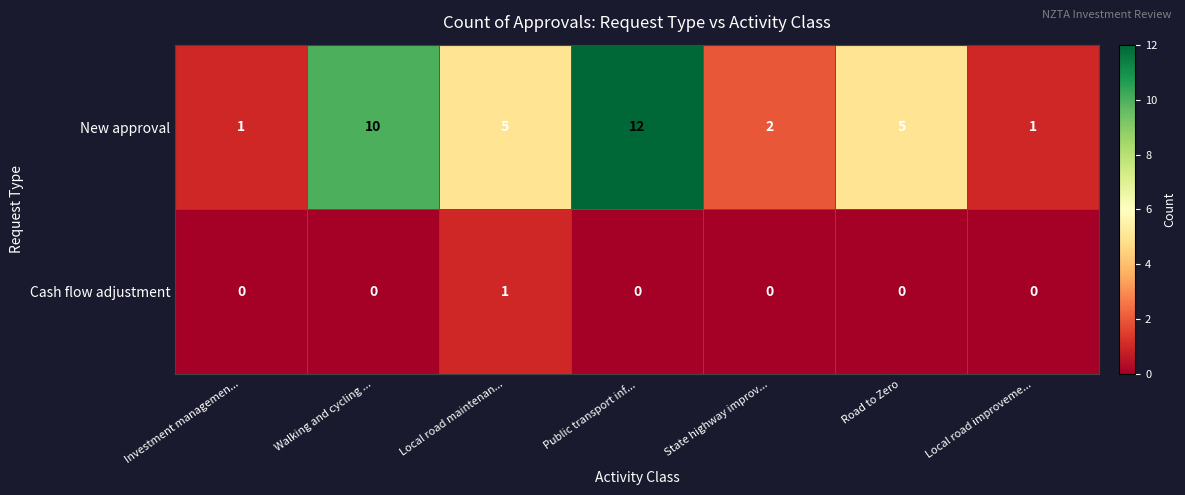

What is the highest value of the New approval series?

12